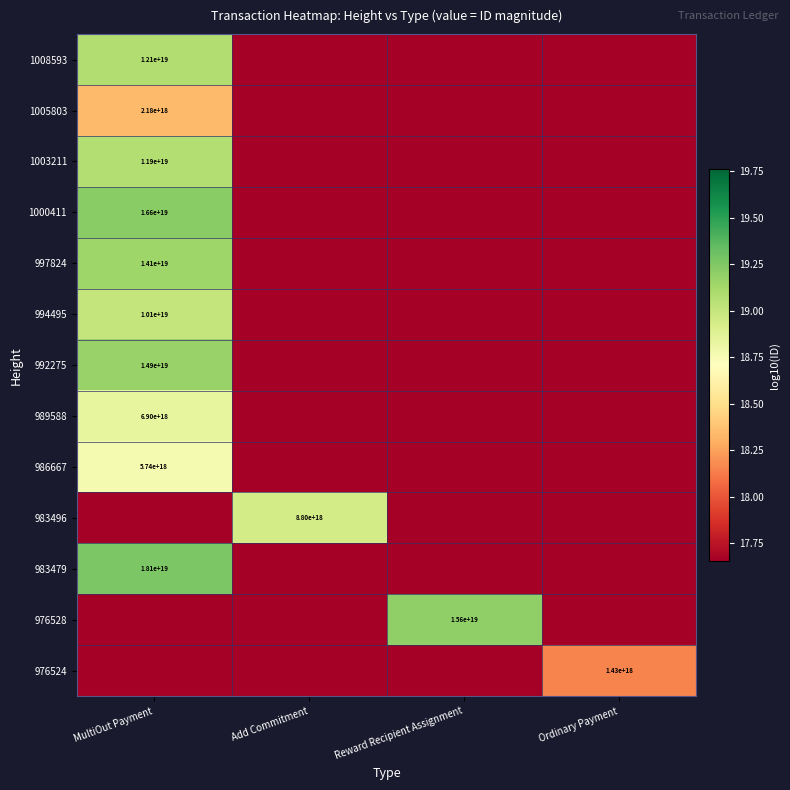

What is the highest value of the 992275 series?

19.2